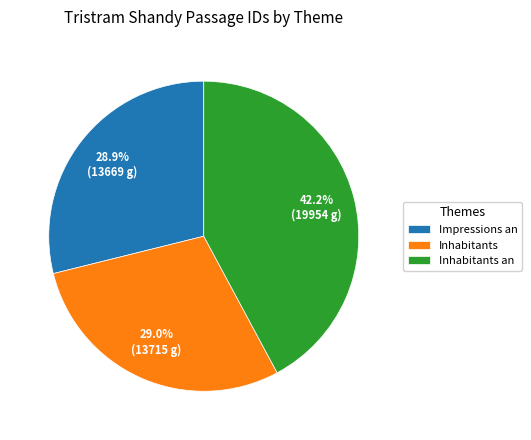

True or false: Inhabitants accounts for 22% of the total.

False